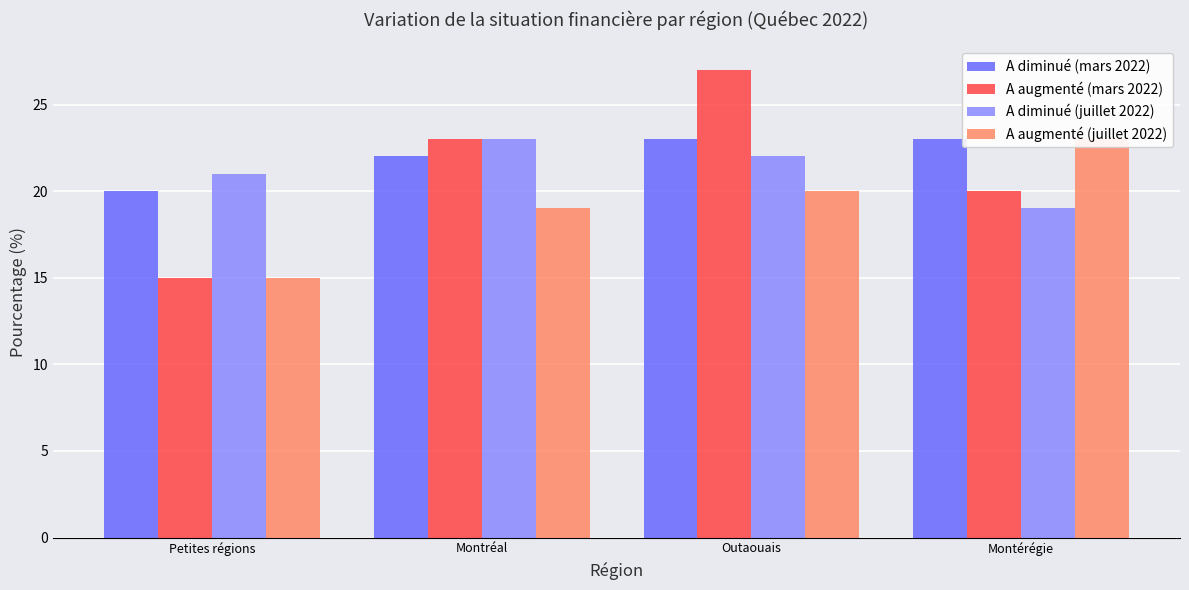

At which label is A augmenté (mars 2022) closest to 21?

Montérégie